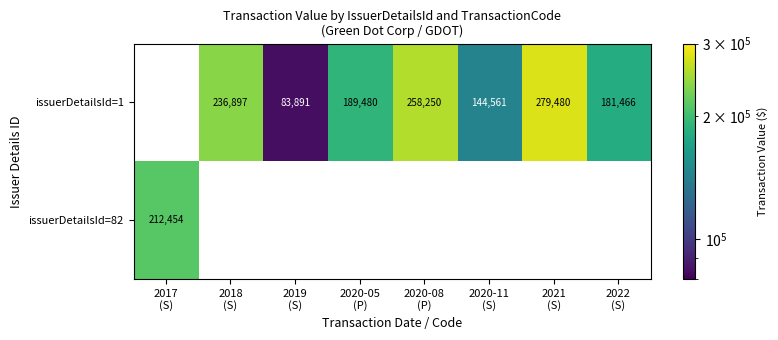

What value does the issuerDetailsId=1 series have at 2021 (S)?

279480.0